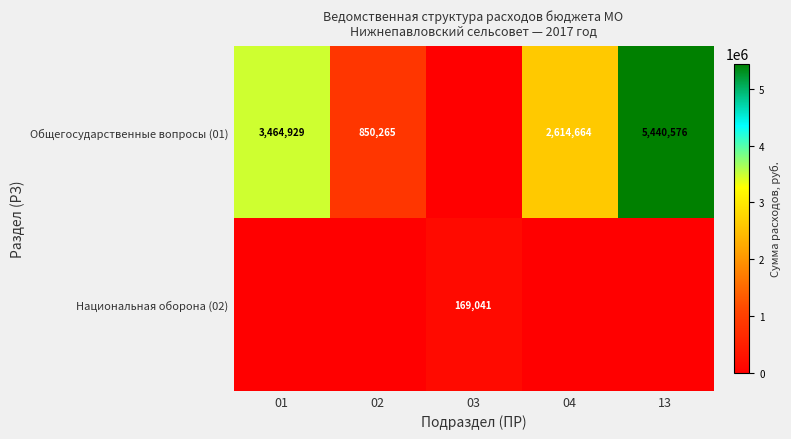

Is it true that Общегосударственные вопросы (01) equals 5440576 at 13?

True